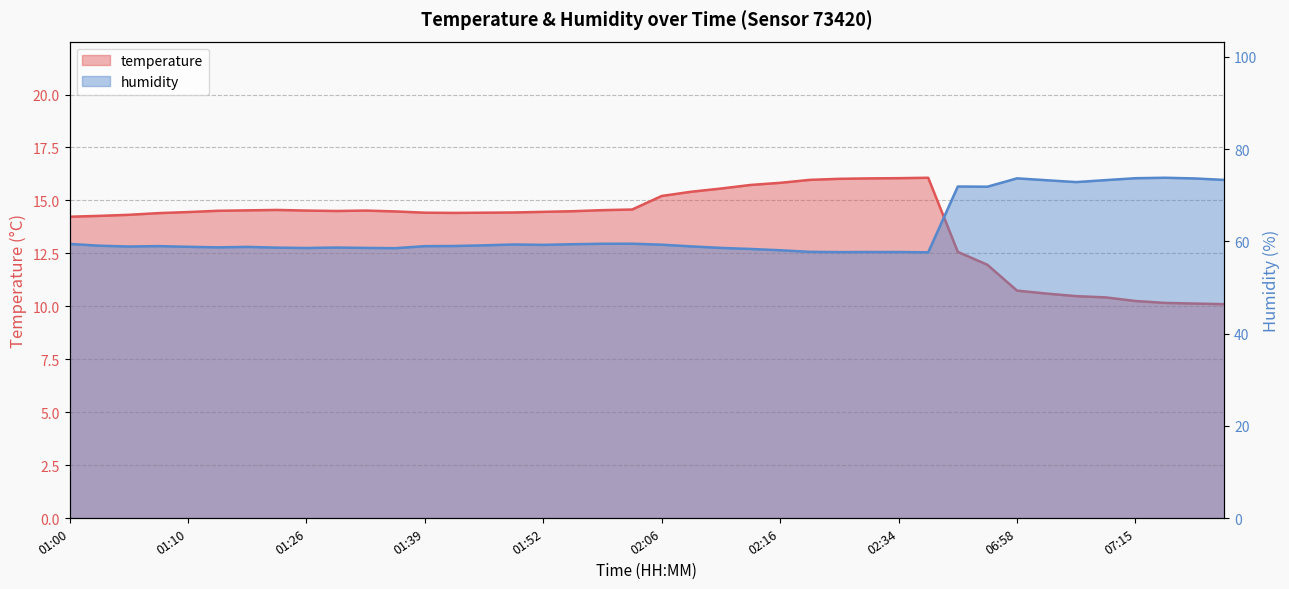

What is the average value of the temperature series?

13.9